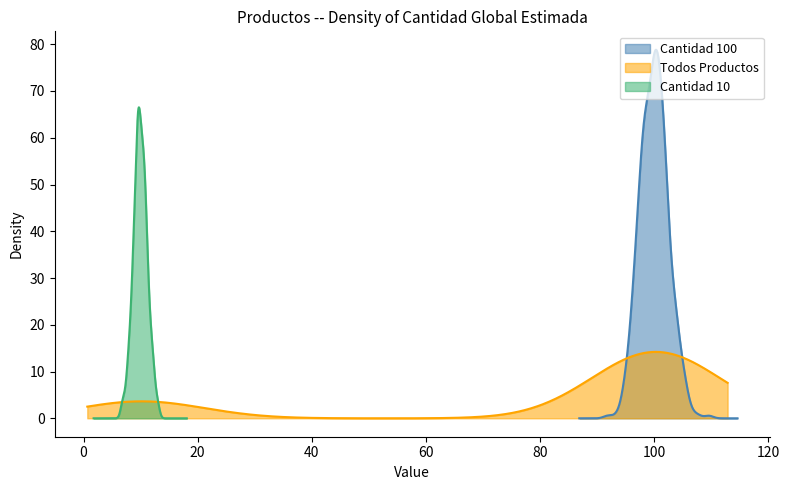

What is the maximum value for Cantidad 100?

78.8